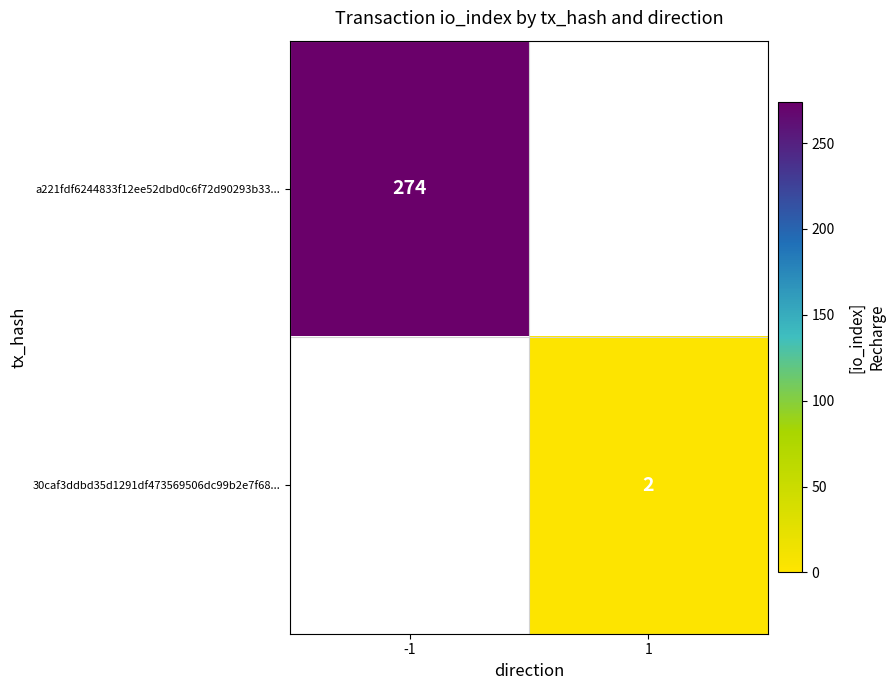

What is the maximum value shown in the chart?

274.0